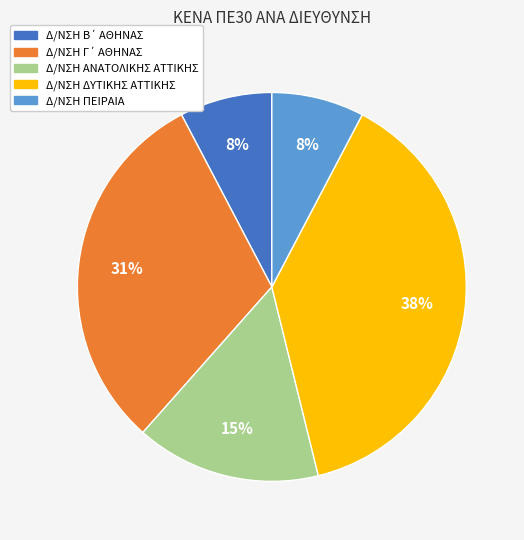

To the nearest percent, what is the average slice percentage?

20%